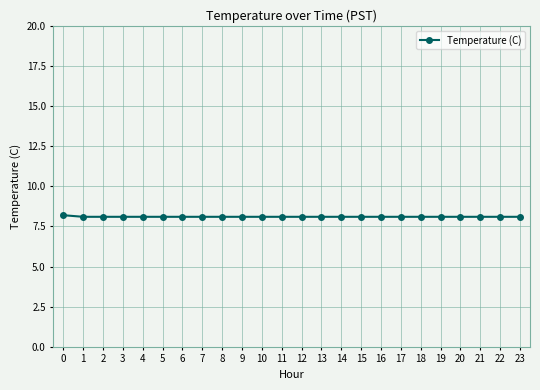

True or false: the data shows 10.6 at 4.

False